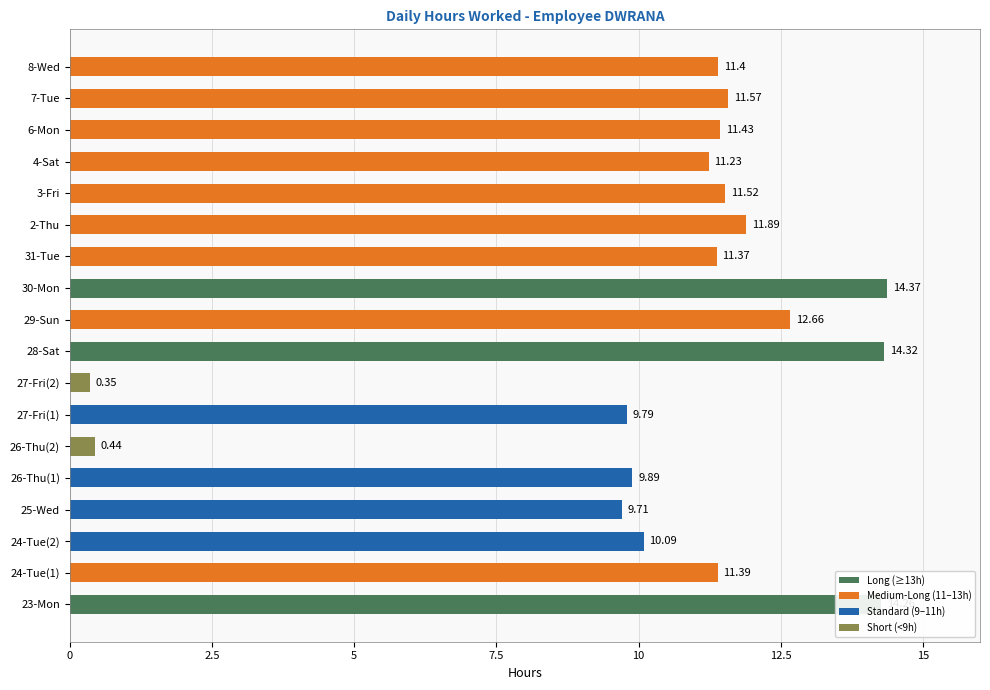

List the labels in order of value, largest first.

30-Mon, 28-Sat, 23-Mon, 29-Sun, 2-Thu, 7-Tue, 3-Fri, 6-Mon, 8-Wed, 24-Tue(1), 31-Tue, 4-Sat, 24-Tue(2), 26-Thu(1), 27-Fri(1), 25-Wed, 26-Thu(2), 27-Fri(2)